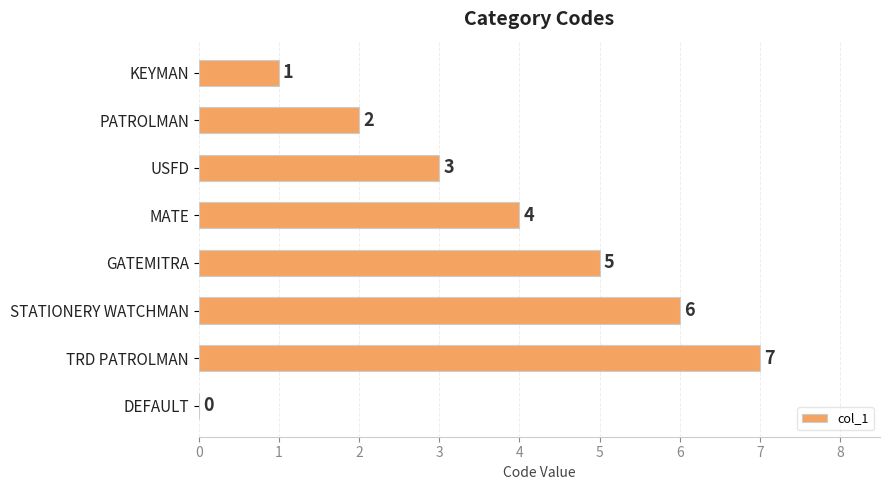

The value at PATROLMAN is 3. True or false?

False